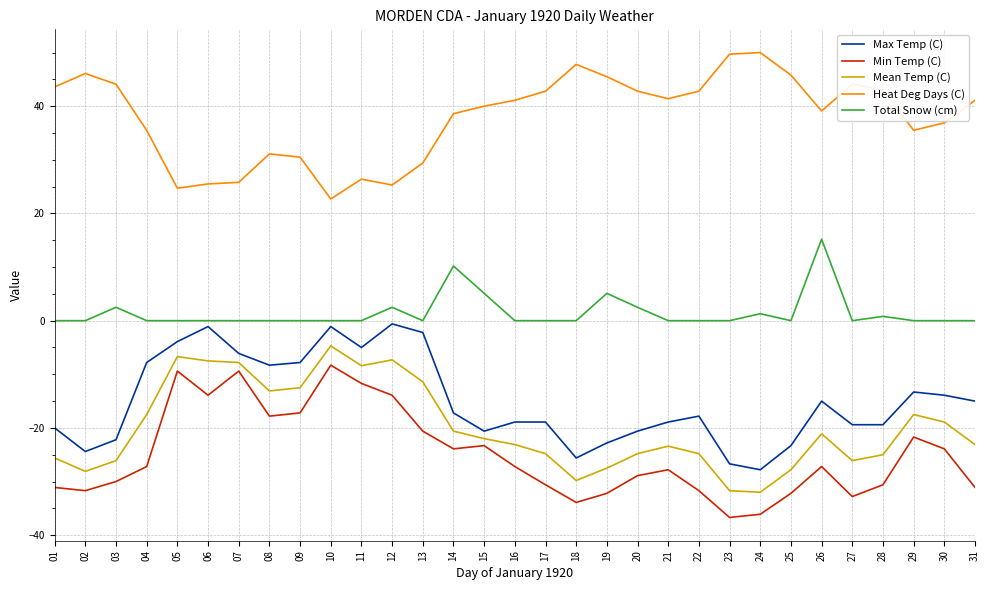

What is the difference between the highest and lowest values at 22?

74.5